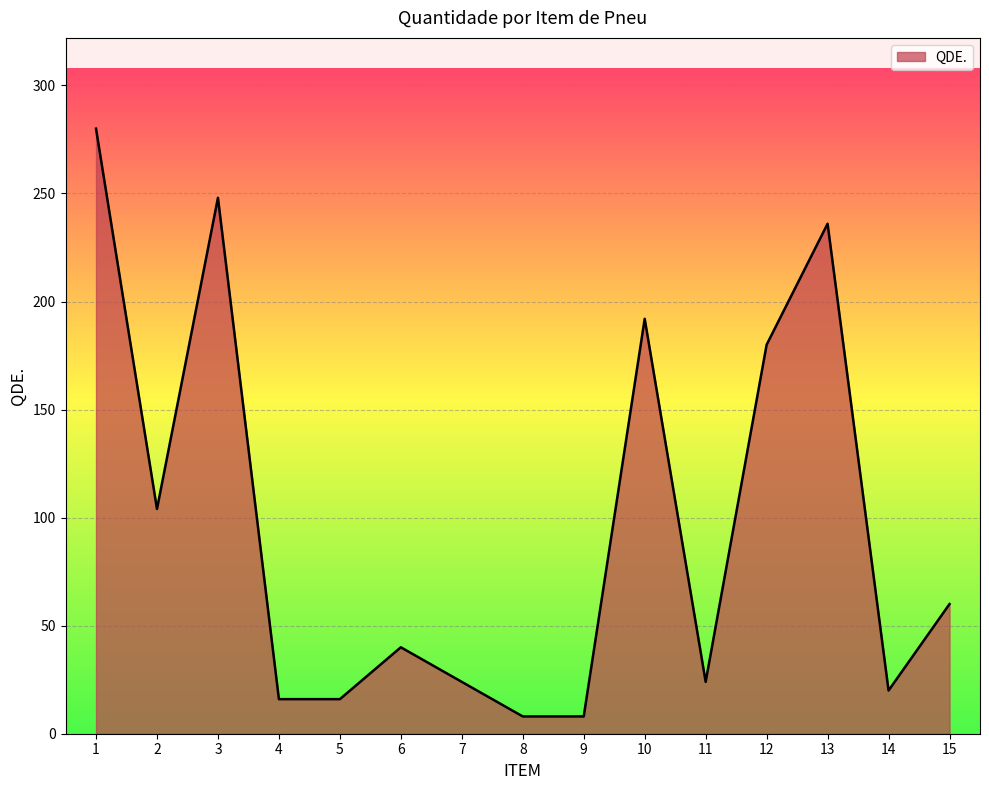

What is the ratio of the value at 4 to the value at 10?

0.1